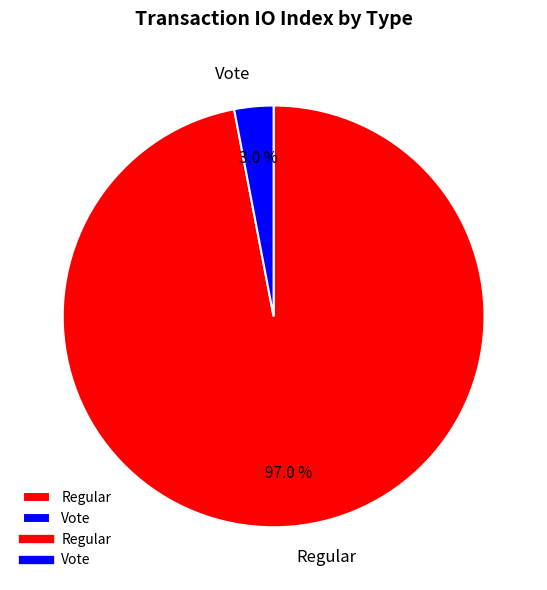

To the nearest percent, what percentage of the pie is Regular?

97%